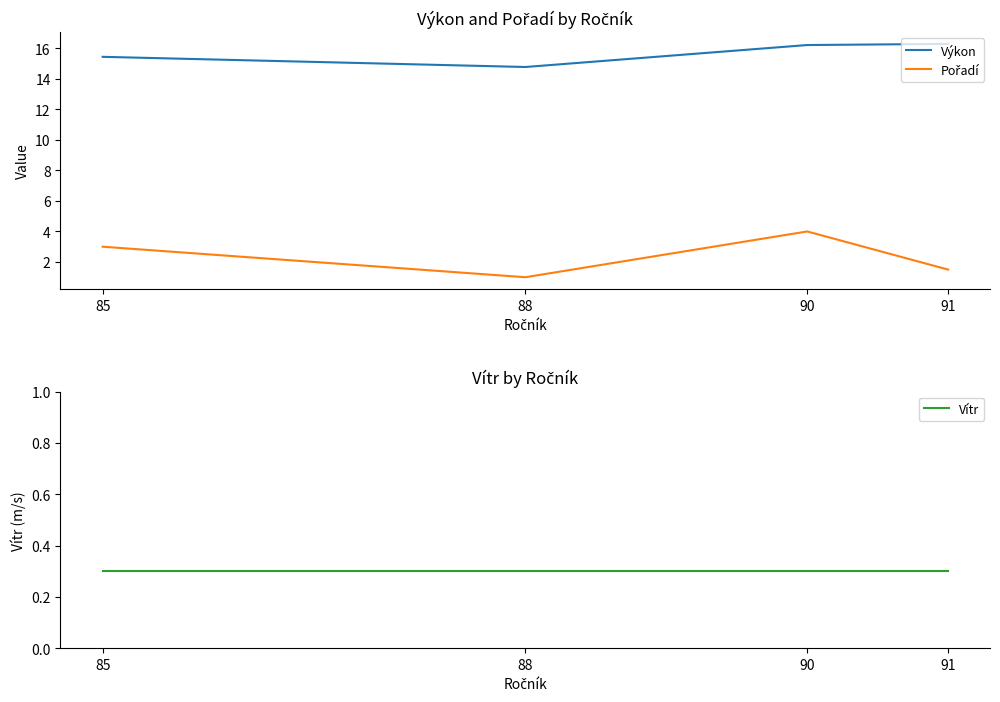

What are all the series names shown in the legend?

Výkon, Pořadí, Vítr